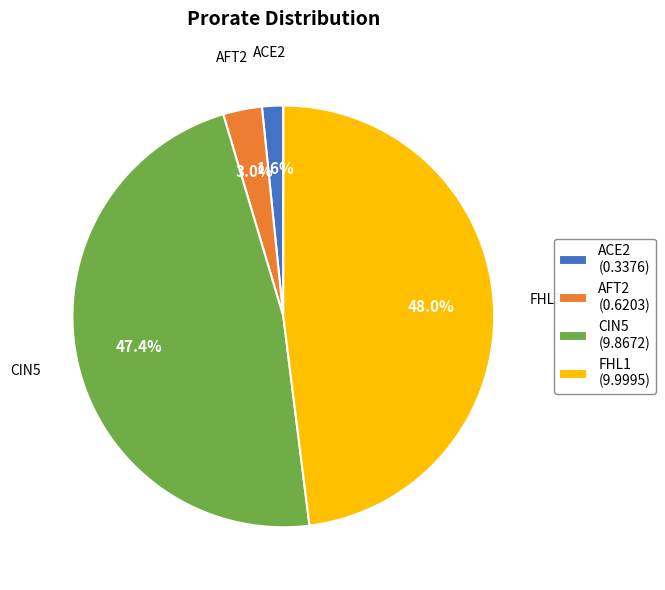

Rank the categories by value from highest to lowest.

FHL1, CIN5, AFT2, ACE2